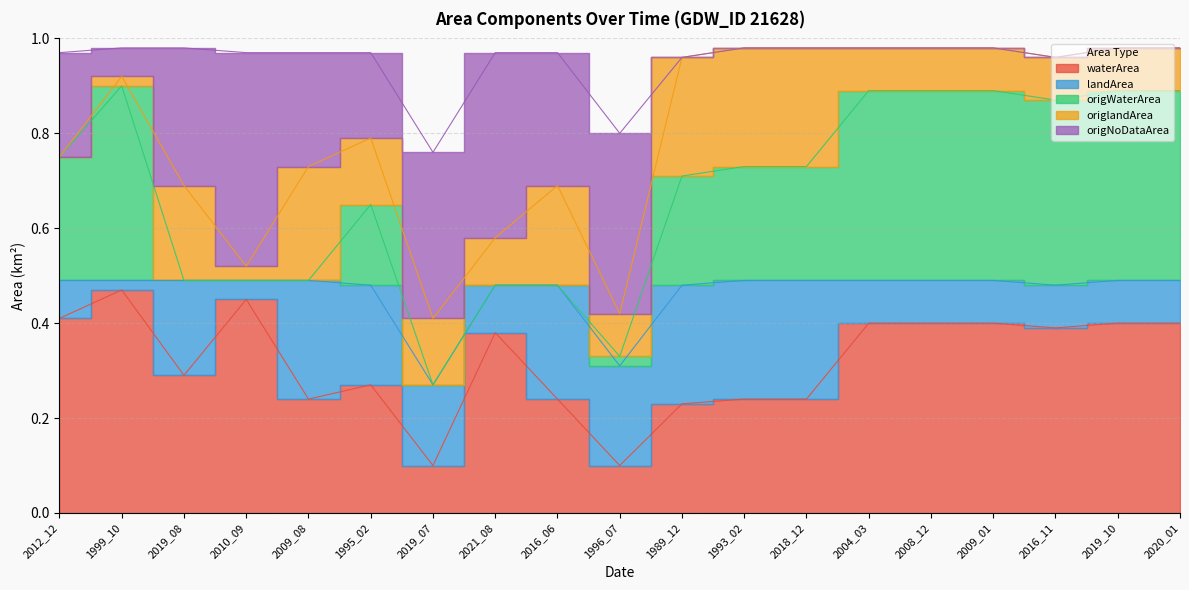

What is the sum of all origlandArea values?

2.5